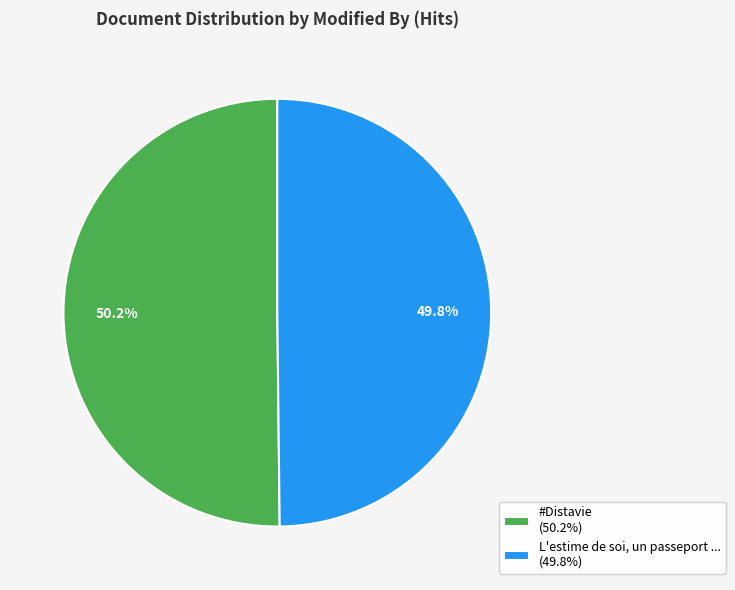

Is there any slice that represents more than half of the pie?

Yes